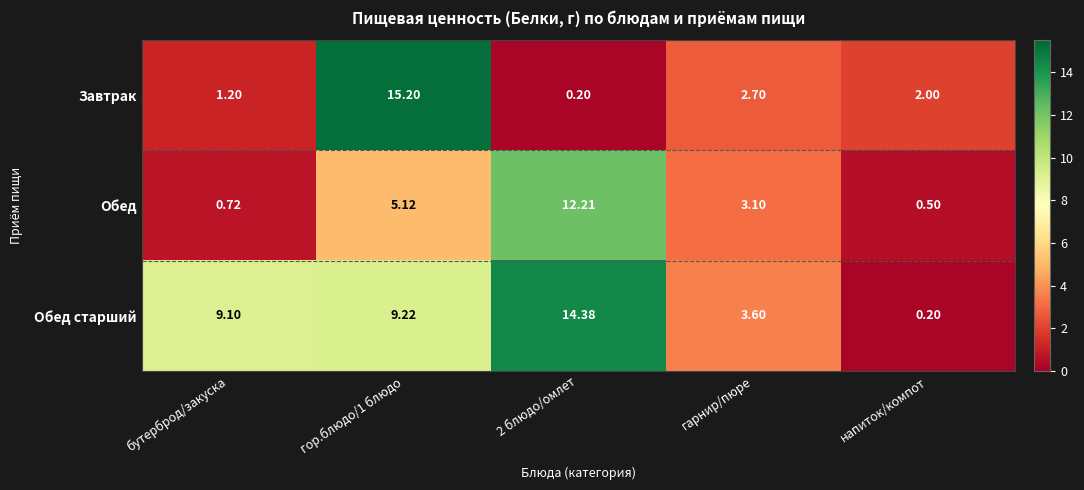

Which category has the highest value across all series?

гор.блюдо/1 блюдо